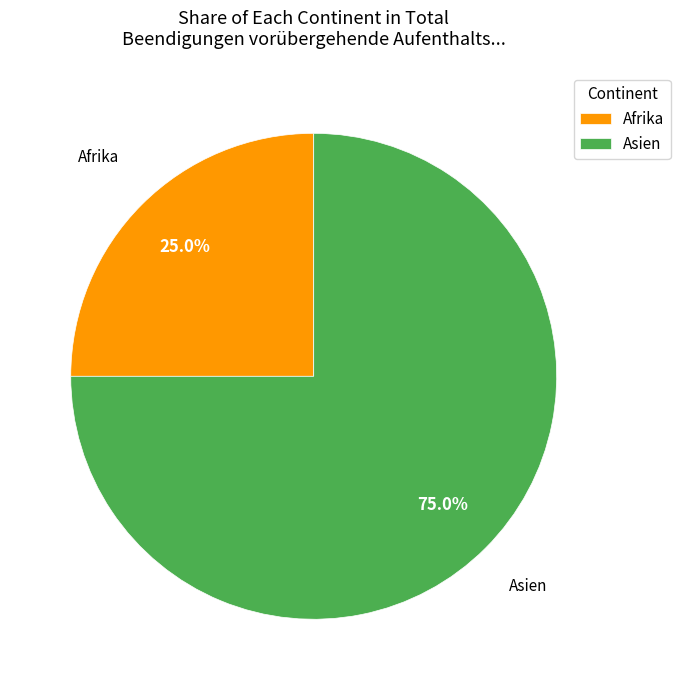

Which category has the smallest portion of the pie?

Afrika